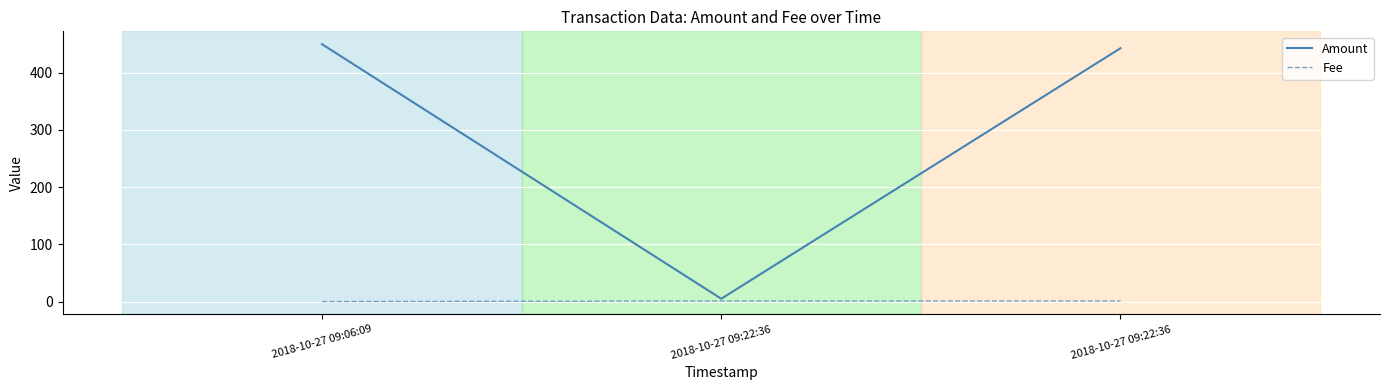

Rank the series at 2018-10-27 09:22:36 from lowest to highest value.

Fee, Amount